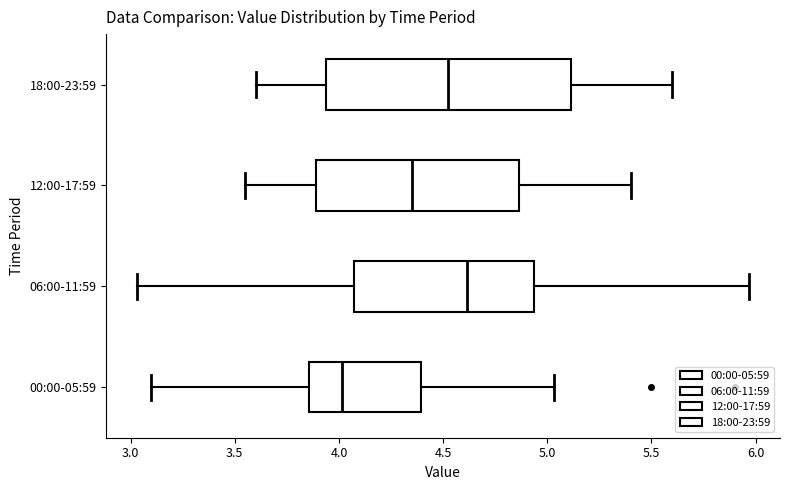

Reading bottom to top, transcribe this box plot: for each box, give where its median line is, the range the box spans, and where its two whiskers end, as read against the x-axis. The values are not printed on the chart, so give them approximately, as read against the axis.

00:00-05:59: median 4.00, box 3.85 to 4.40, whiskers 3.10 to 5.05
06:00-11:59: median 4.60, box 4.05 to 4.95, whiskers 3.05 to 5.95
12:00-17:59: median 4.35, box 3.90 to 4.85, whiskers 3.55 to 5.40
18:00-23:59: median 4.55, box 3.95 to 5.10, whiskers 3.60 to 5.60